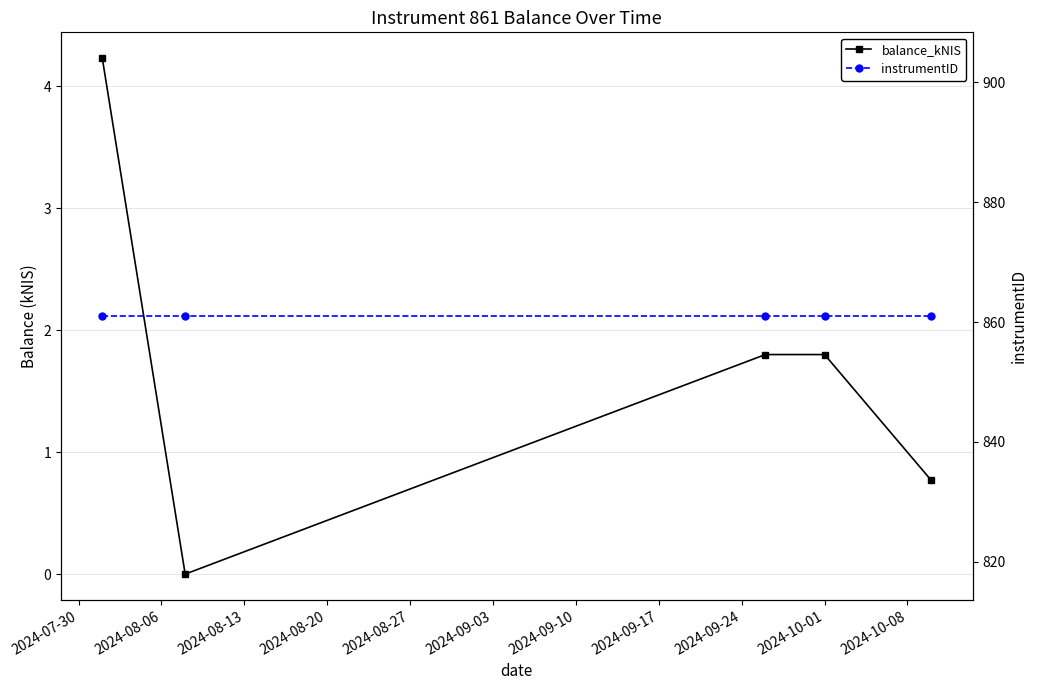

Which series has the largest range (max minus min)?

balance_kNIS